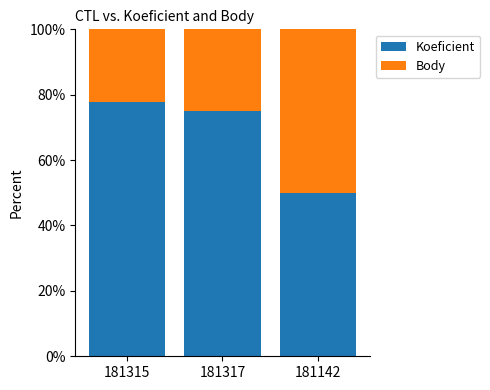

Is it true that Koeficient equals 77.8 at 181315?

True